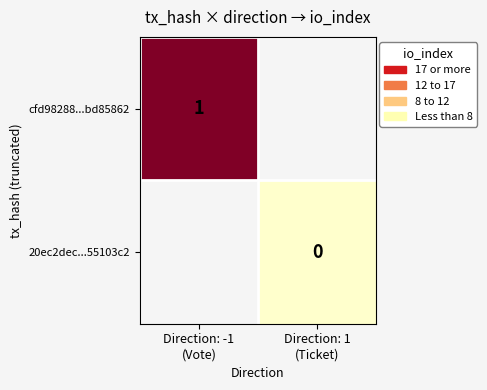

Count the number of data series in this chart.

2